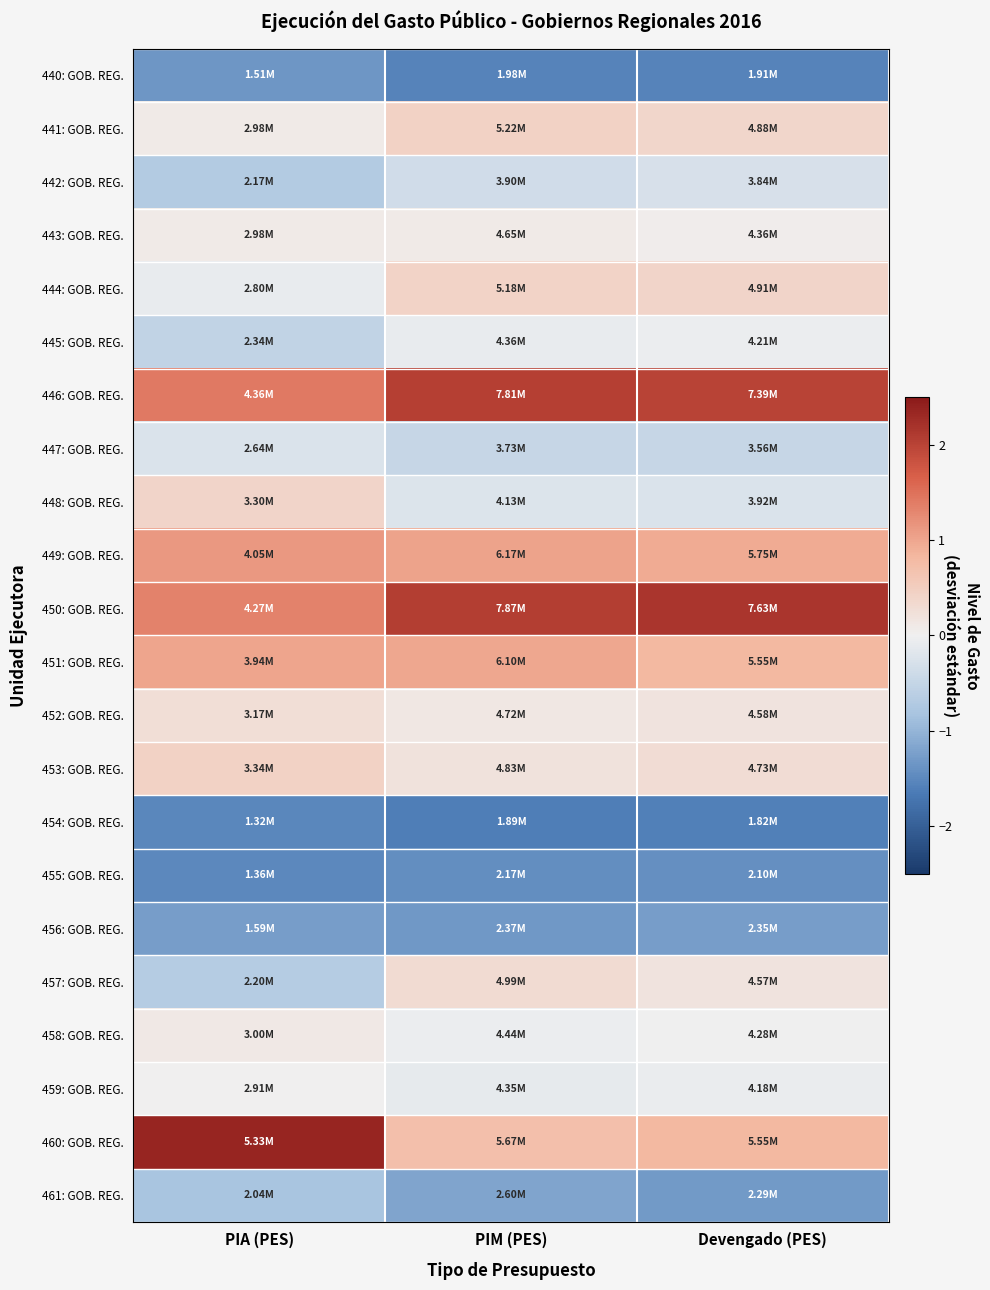

Reading left to right, what are all the values shown in this chart?

440: GOB. REG.: PIA (PES)=-1.3	PIM (PES)=-1.6	Devengado (PES)=-1.5
441: GOB. REG.: PIA (PES)=0.1	PIM (PES)=0.4	Devengado (PES)=0.4
442: GOB. REG.: PIA (PES)=-0.7	PIM (PES)=-0.4	Devengado (PES)=-0.3
443: GOB. REG.: PIA (PES)=0.1	PIM (PES)=0.1	Devengado (PES)=0.0
444: GOB. REG.: PIA (PES)=-0.1	PIM (PES)=0.4	Devengado (PES)=0.4
445: GOB. REG.: PIA (PES)=-0.5	PIM (PES)=-0.1	Devengado (PES)=-0.1
446: GOB. REG.: PIA (PES)=1.4	PIM (PES)=2.0	Devengado (PES)=2.0
447: GOB. REG.: PIA (PES)=-0.2	PIM (PES)=-0.5	Devengado (PES)=-0.5
448: GOB. REG.: PIA (PES)=0.4	PIM (PES)=-0.2	Devengado (PES)=-0.2
449: GOB. REG.: PIA (PES)=1.1	PIM (PES)=1.0	Devengado (PES)=0.9
450: GOB. REG.: PIA (PES)=1.3	PIM (PES)=2.1	Devengado (PES)=2.2
451: GOB. REG.: PIA (PES)=1.0	PIM (PES)=1.0	Devengado (PES)=0.8
452: GOB. REG.: PIA (PES)=0.3	PIM (PES)=0.1	Devengado (PES)=0.2
453: GOB. REG.: PIA (PES)=0.4	PIM (PES)=0.2	Devengado (PES)=0.3
454: GOB. REG.: PIA (PES)=-1.5	PIM (PES)=-1.6	Devengado (PES)=-1.6
455: GOB. REG.: PIA (PES)=-1.5	PIM (PES)=-1.4	Devengado (PES)=-1.4
456: GOB. REG.: PIA (PES)=-1.3	PIM (PES)=-1.3	Devengado (PES)=-1.3
457: GOB. REG.: PIA (PES)=-0.7	PIM (PES)=0.3	Devengado (PES)=0.2
458: GOB. REG.: PIA (PES)=0.1	PIM (PES)=-0.0	Devengado (PES)=-0.0
459: GOB. REG.: PIA (PES)=0.0	PIM (PES)=-0.1	Devengado (PES)=-0.1
460: GOB. REG.: PIA (PES)=2.4	PIM (PES)=0.7	Devengado (PES)=0.8
461: GOB. REG.: PIA (PES)=-0.8	PIM (PES)=-1.2	Devengado (PES)=-1.3